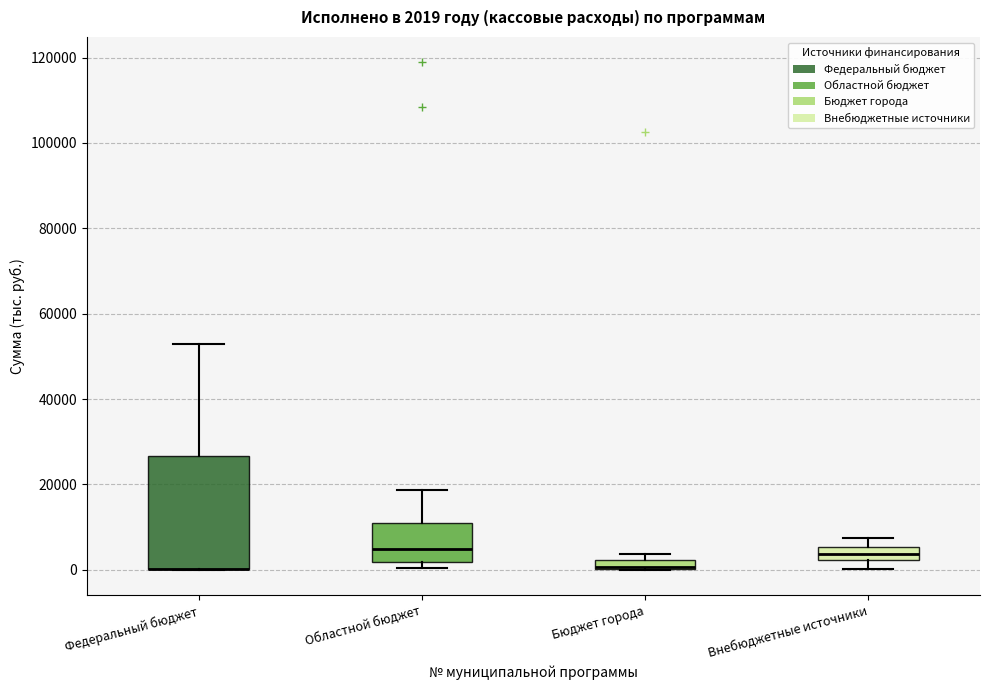

Which box is the tallest, from its lower edge to its upper edge?

Федеральный бюджет